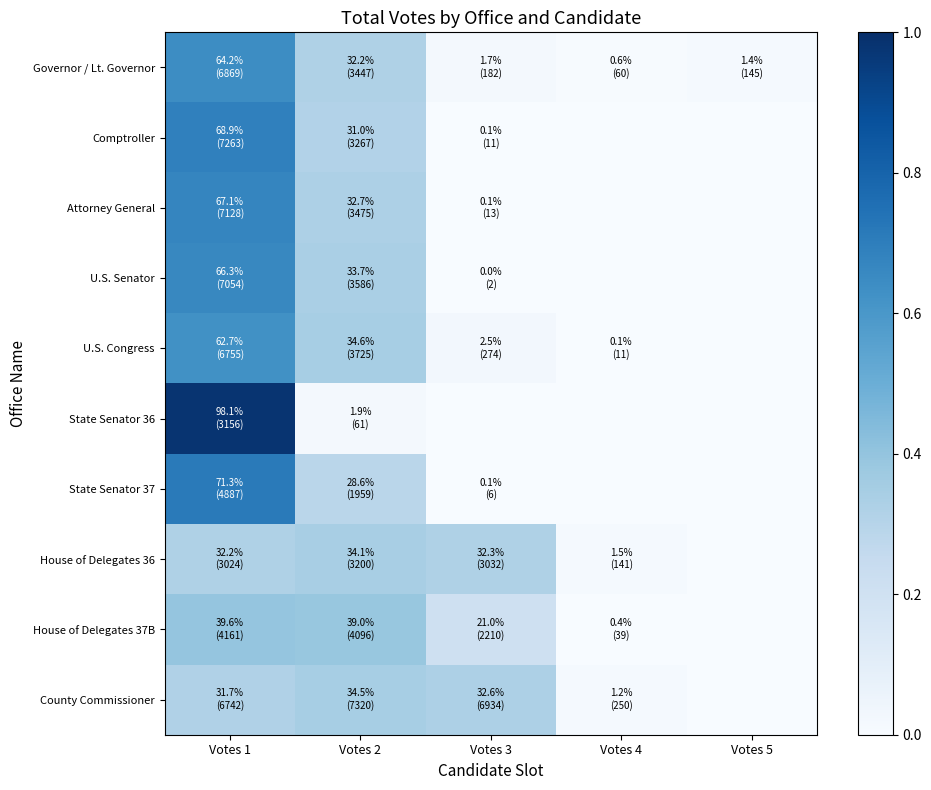

Which series changed the most between Votes 1 and Votes 5?

State Senator 36